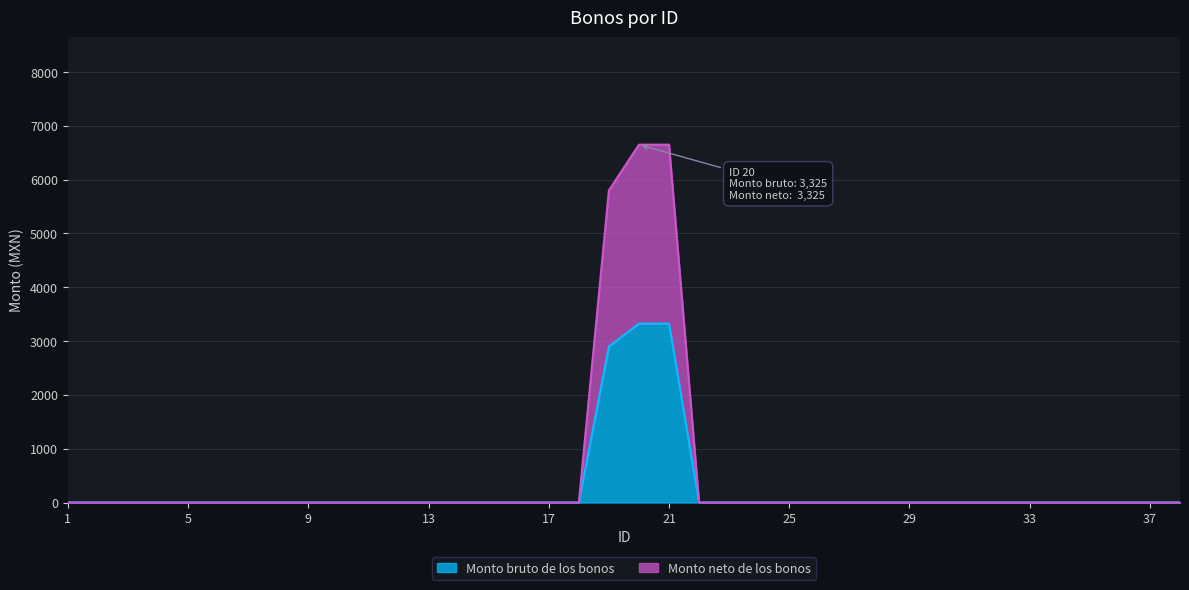

List the series in order of their overall mean, lowest first.

Monto bruto de los bonos, Monto neto de los bonos